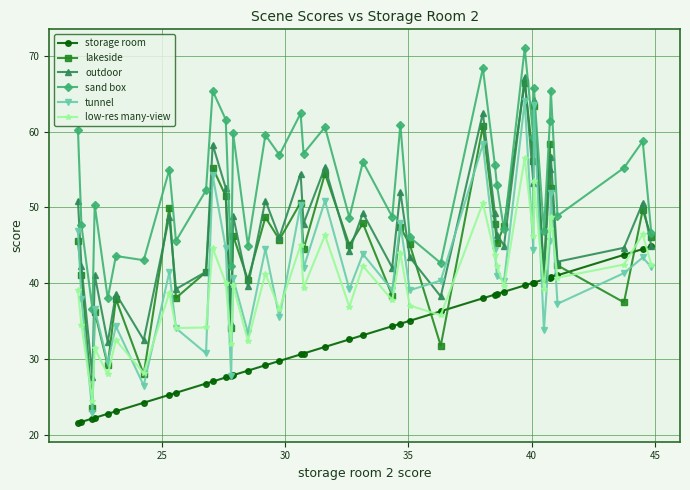

At how many categories does at least one series exceed 35?

40